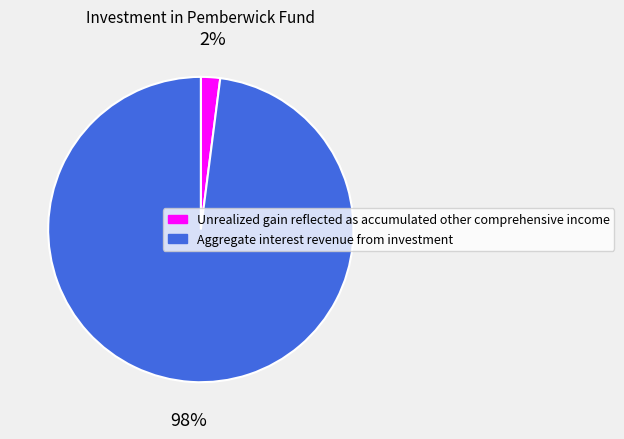

To the nearest percent, what portion does Unrealized gain reflected as accumulated other comprehensive income represent?

2%